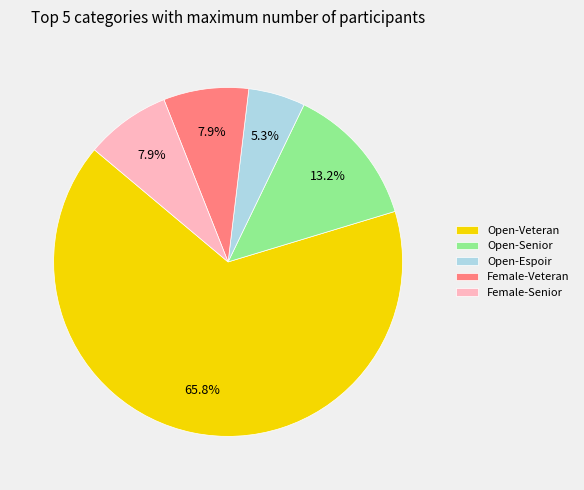

Which has a higher value, Open-Veteran or Open-Espoir?

Open-Veteran